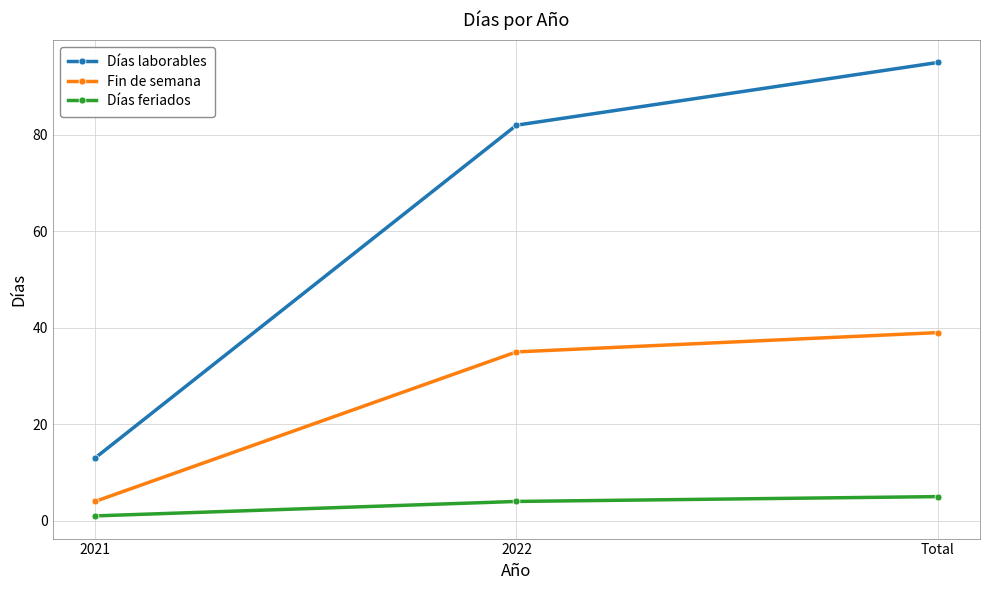

What is the sum of all Días feriados values?

10